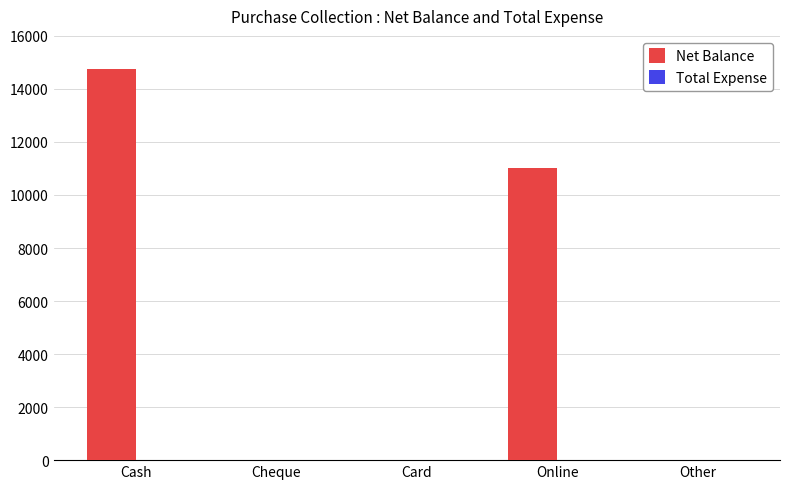

True or false: the data shows -9072 at Cheque.

False